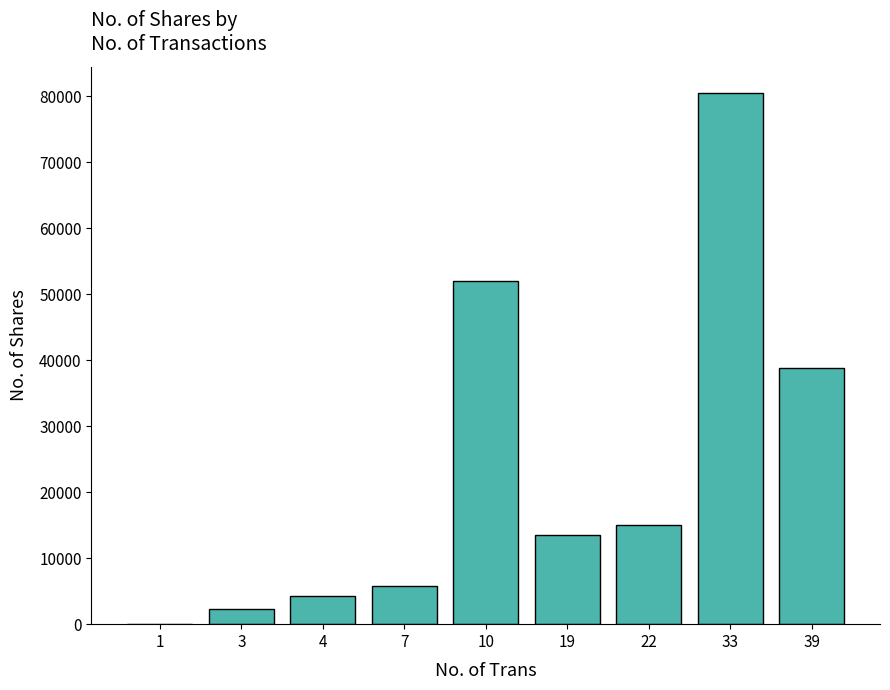

What is the sum of all values?

212142